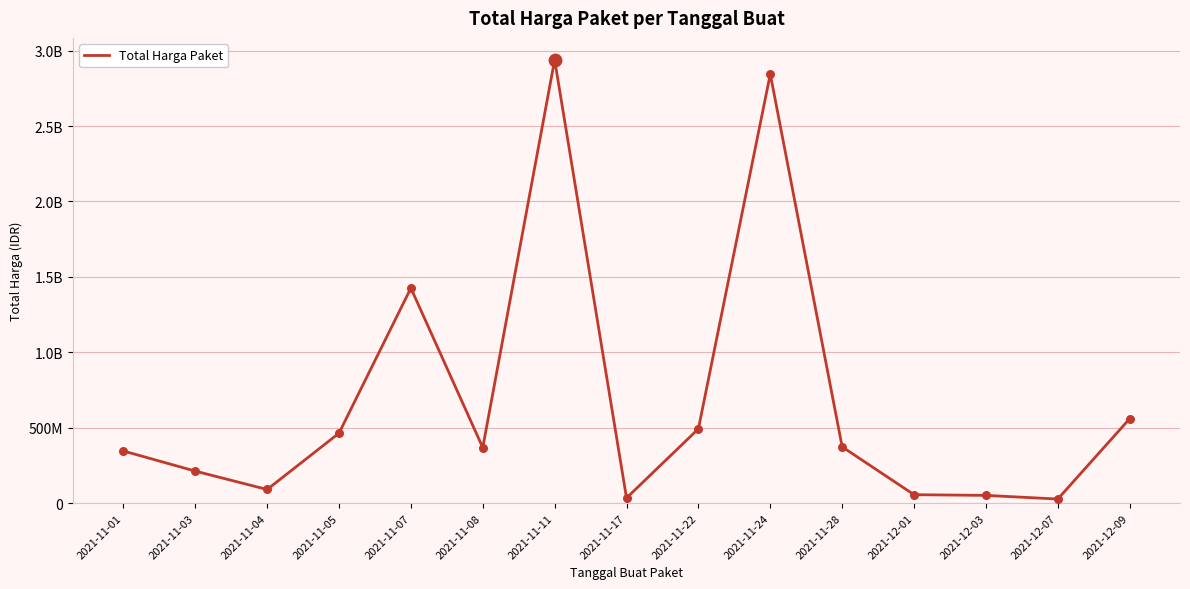

Approximately how many times larger is the value at 2021-11-03 compared to 2021-11-17?

6.2